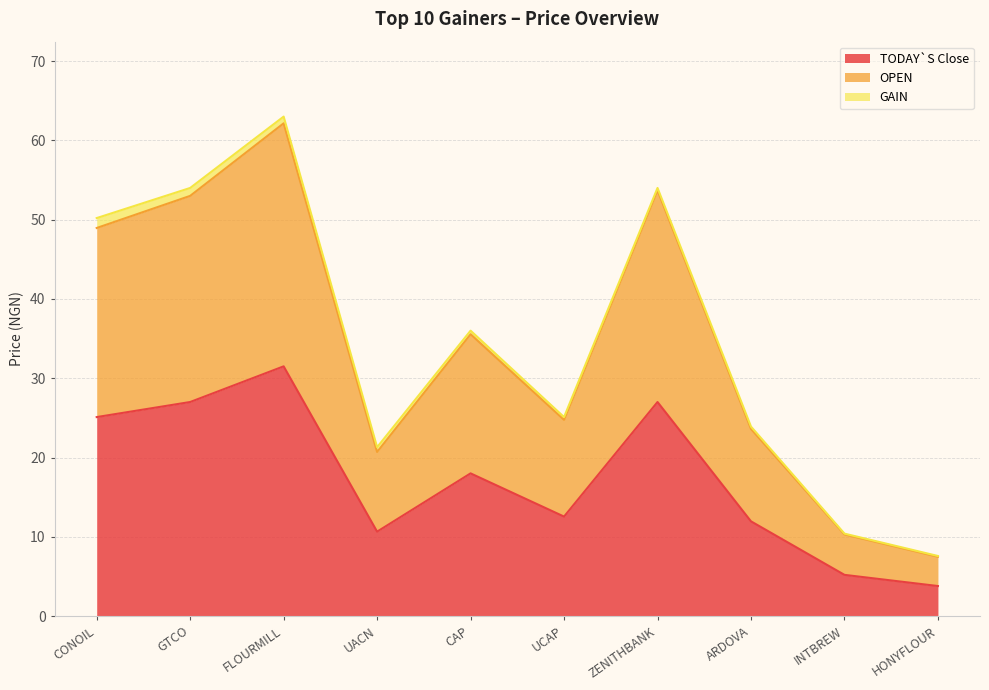

Is it true that TODAY`S Close equals 10.7 at UACN?

True